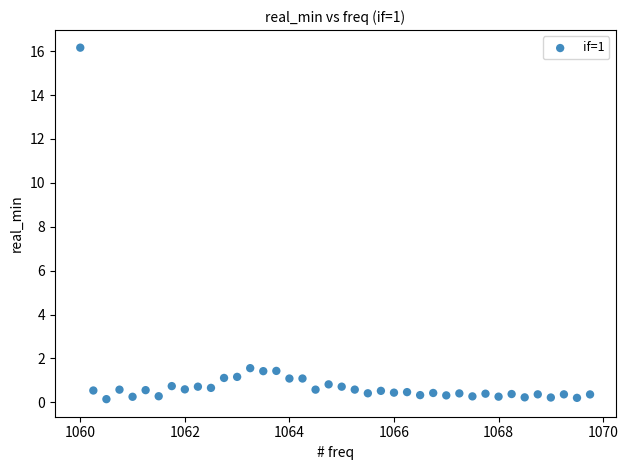

What is the range of Y values (max minus min)?

16.0